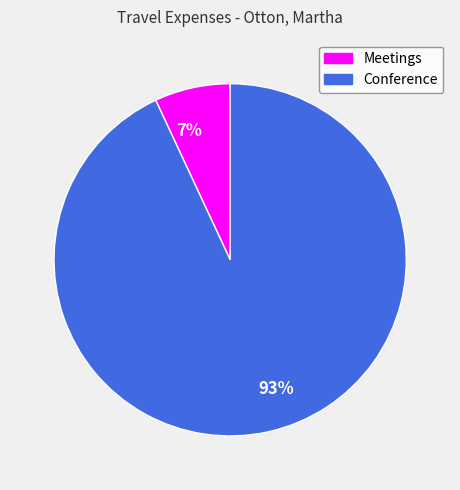

How many slices are in this pie chart?

2